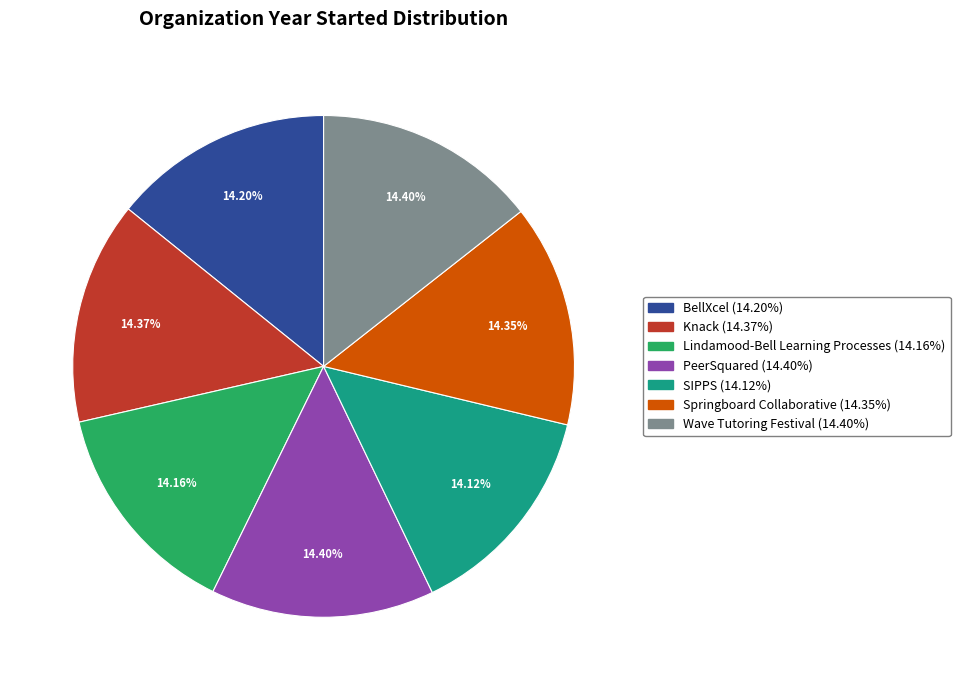

What percentage is NOT represented by PeerSquared?

85.6%